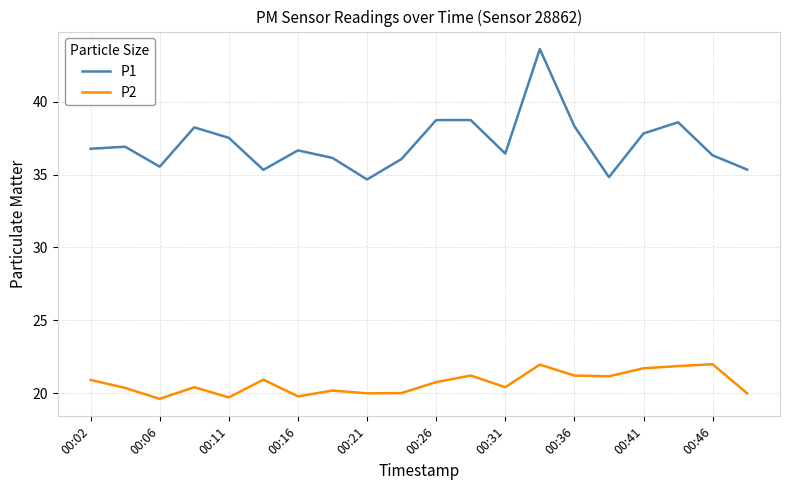

True or false: P2 and P1 intersect in this chart.

False